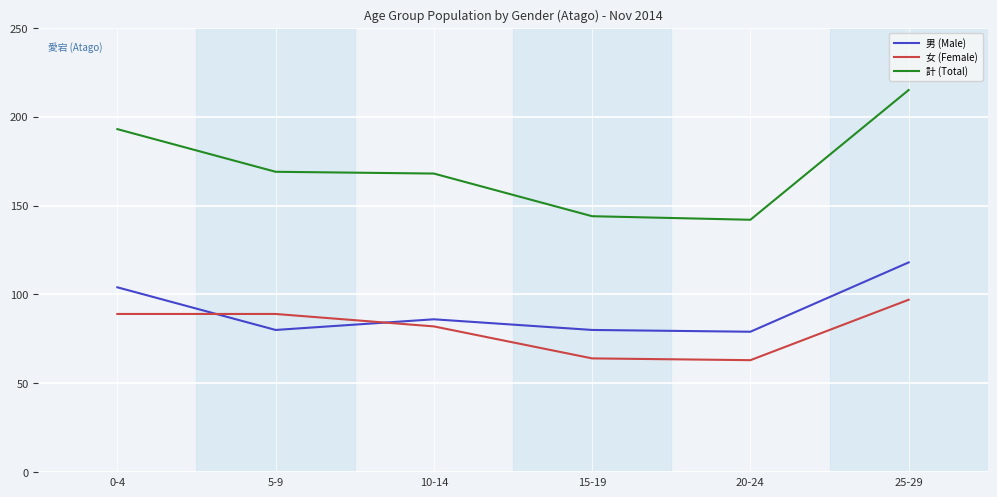

What position from the left is 20-24?

5